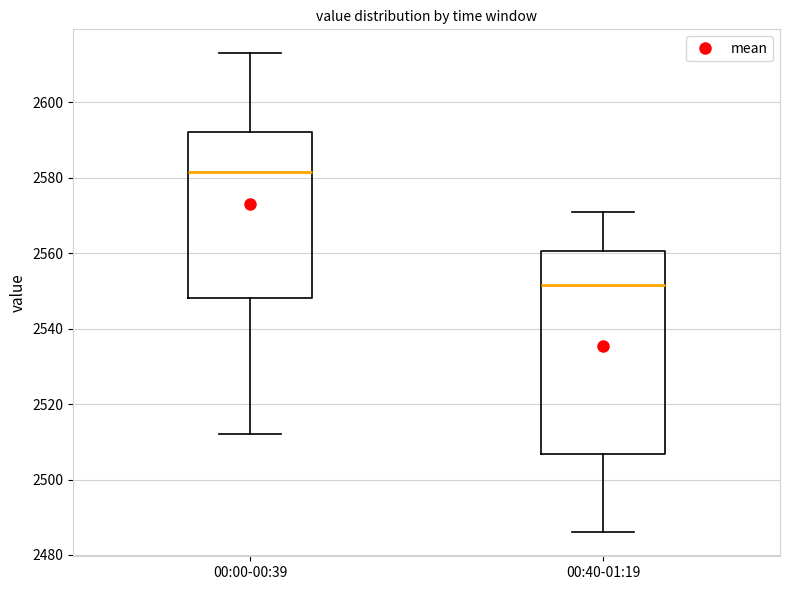

Which box is the tallest, from its lower edge to its upper edge?

00:40-01:19